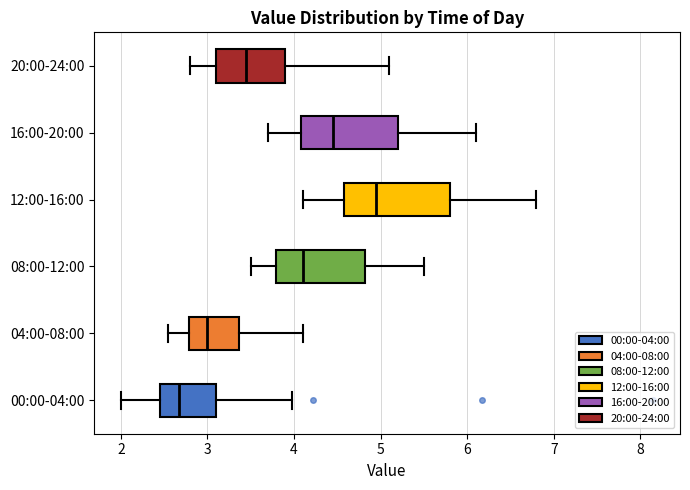

Where does the right whisker of the box for 20:00-24:00 end on the x-axis? The values are not printed on the chart, so give them approximately, as read against the axis.

5.1